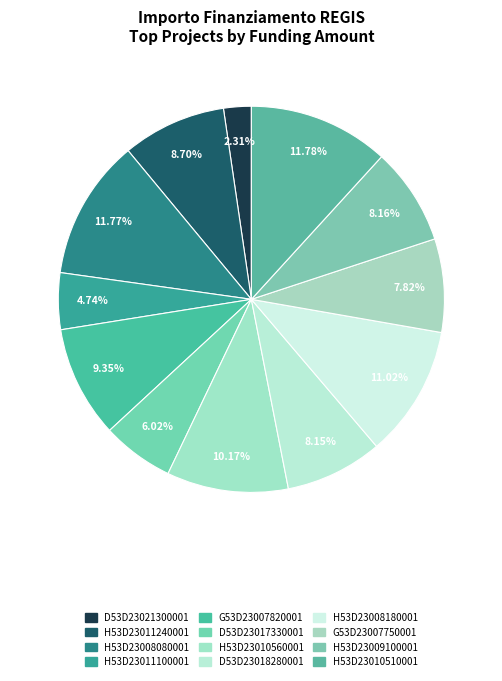

Count the number of slices in the pie.

12